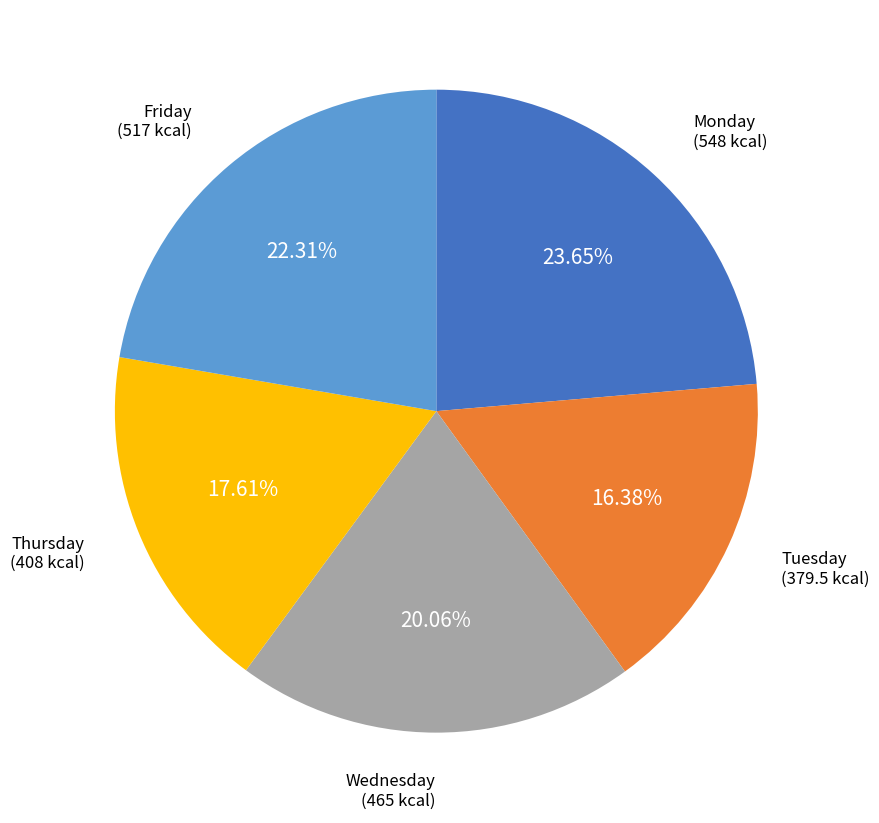

Is there any slice that represents more than half of the pie?

No